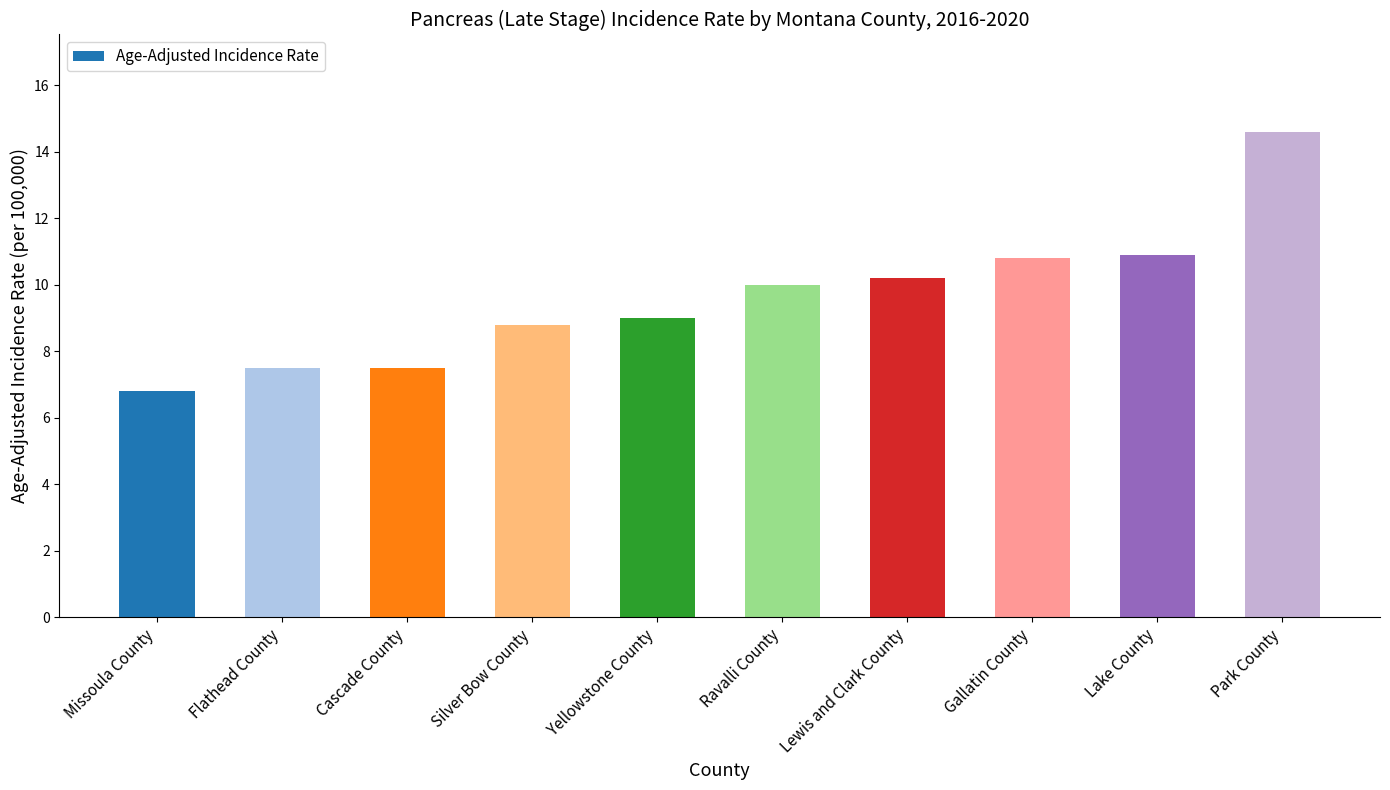

What is the maximum value shown in the chart?

14.6